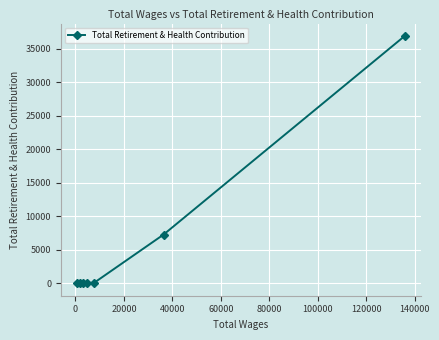

What is the difference between the maximum and second lowest values?

36906